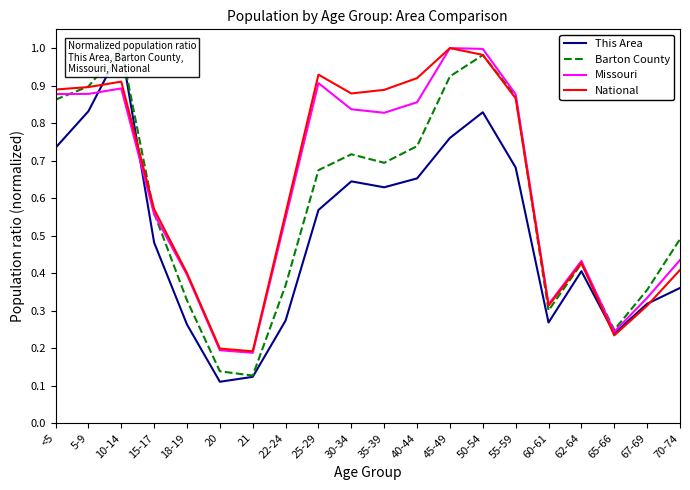

In National, how many points are higher than both neighbors (excluding endpoints)?

4